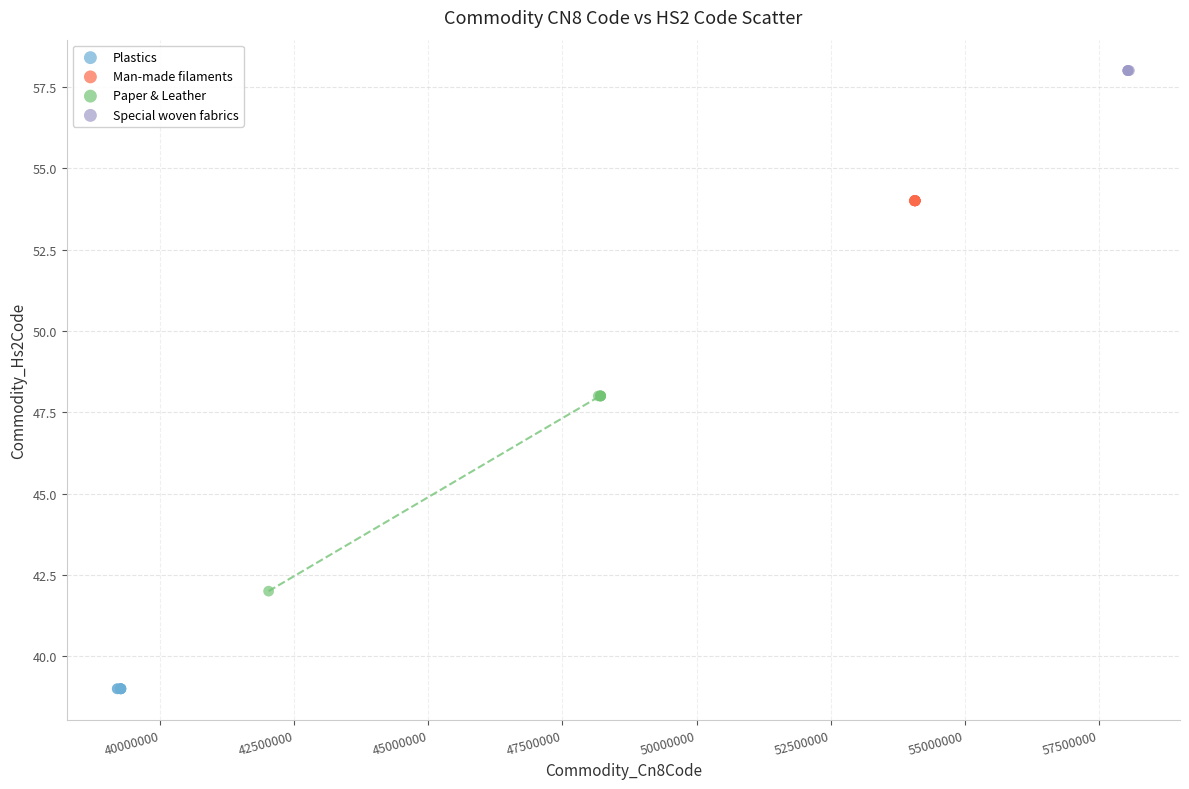

Which series contains the highest Y value?

Special woven fabrics